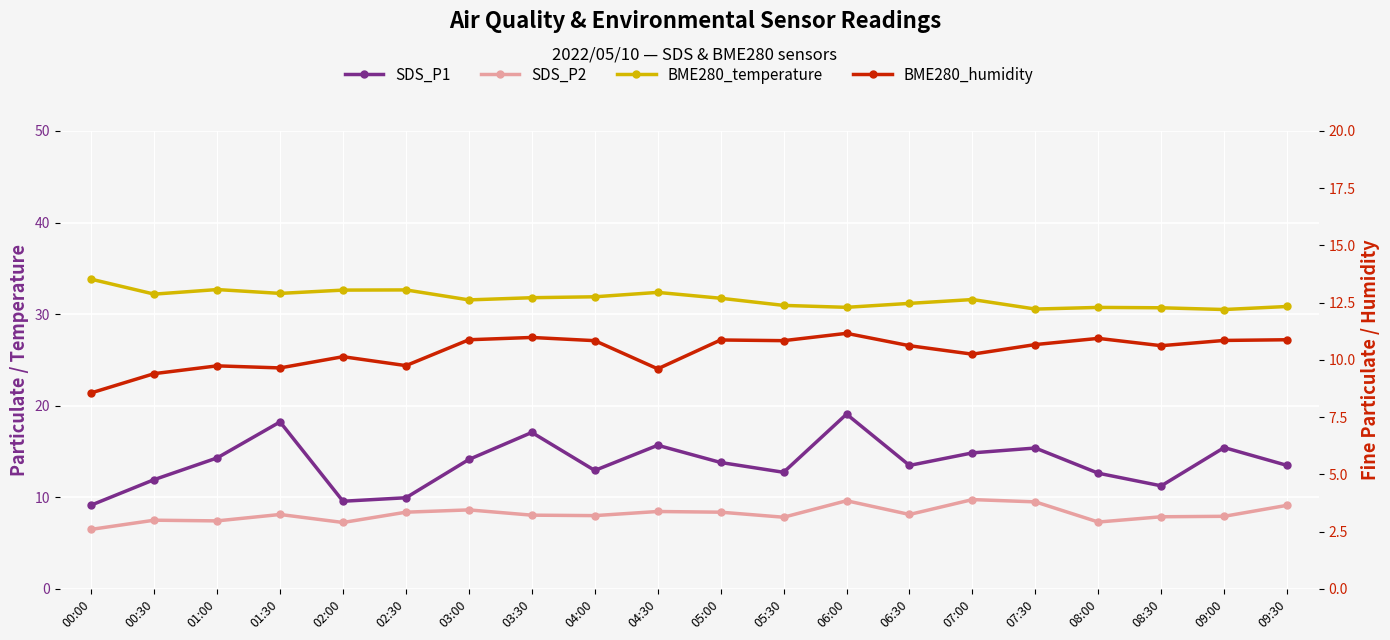

True or false: BME280_humidity has a value of 10.6 at 06:30.

True